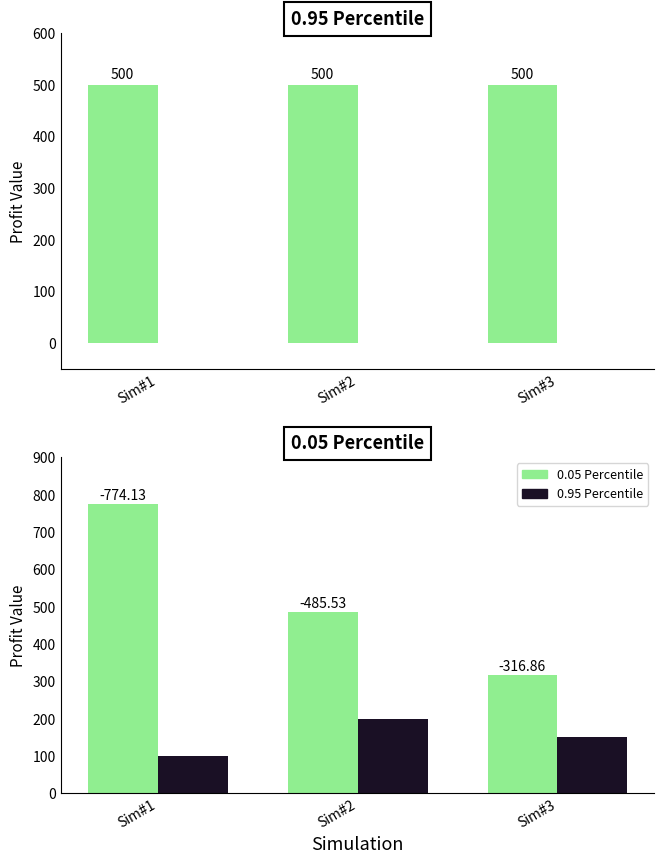

At which label is placeholder_top closest to 0?

Sim#1